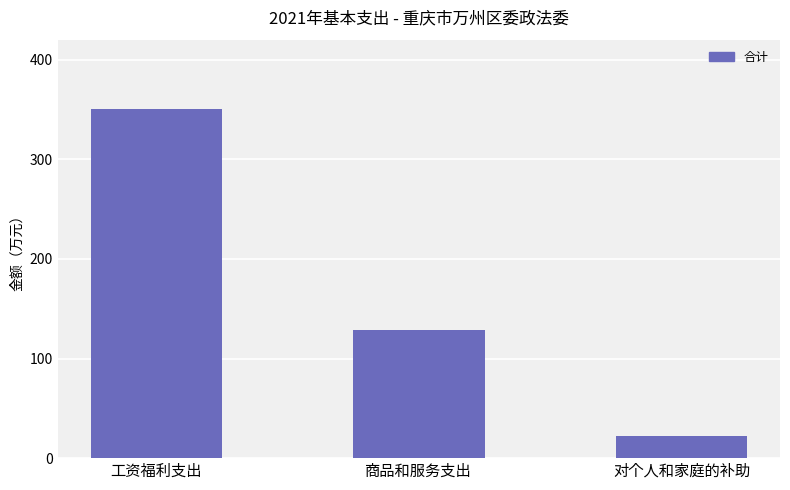

How many data points are less than 129?

1